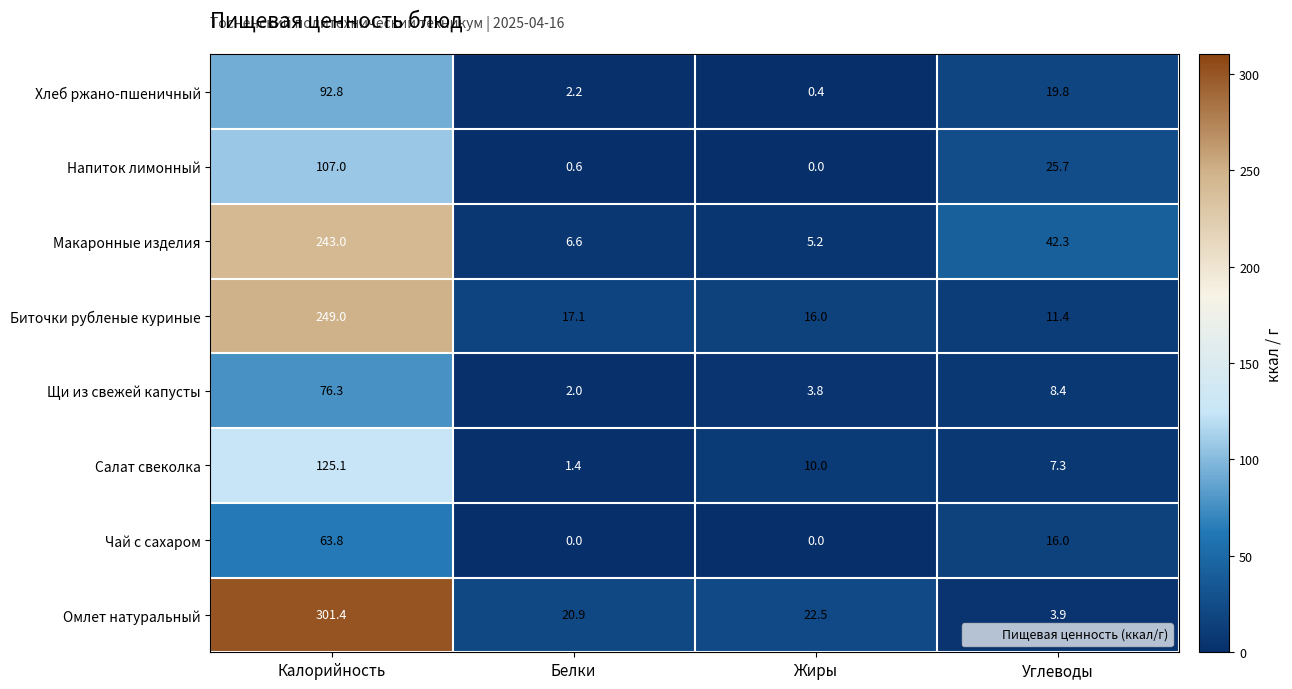

What is the difference between the maximum and minimum values in the Салат свеколка series?

123.7